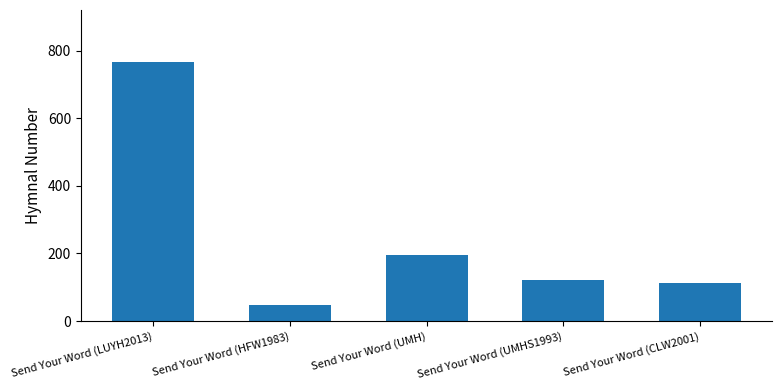

What position from the left is Send Your Word (HFW1983)?

2